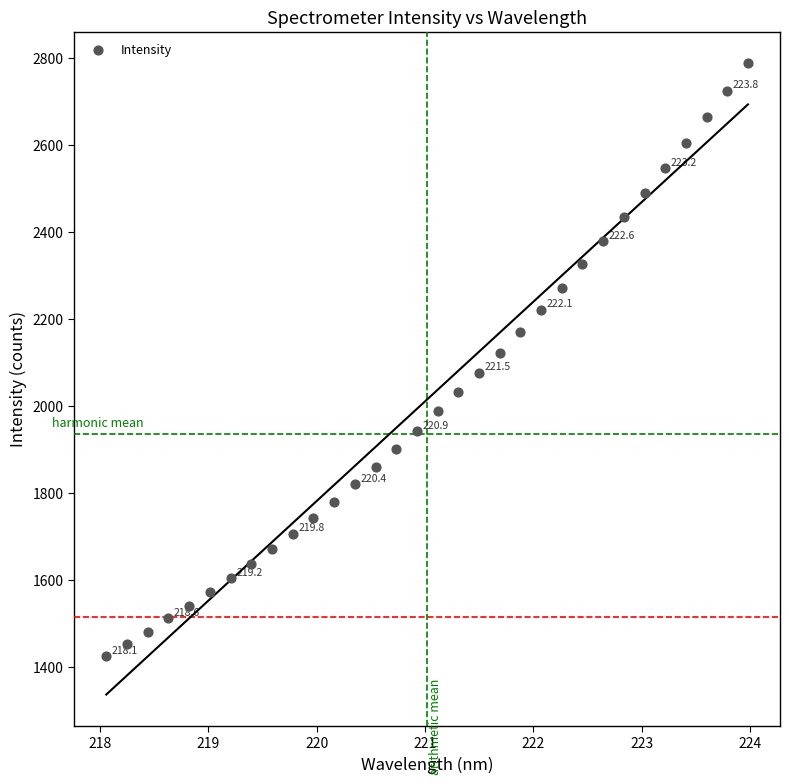

What is the range of X values (max minus min)?

5.9